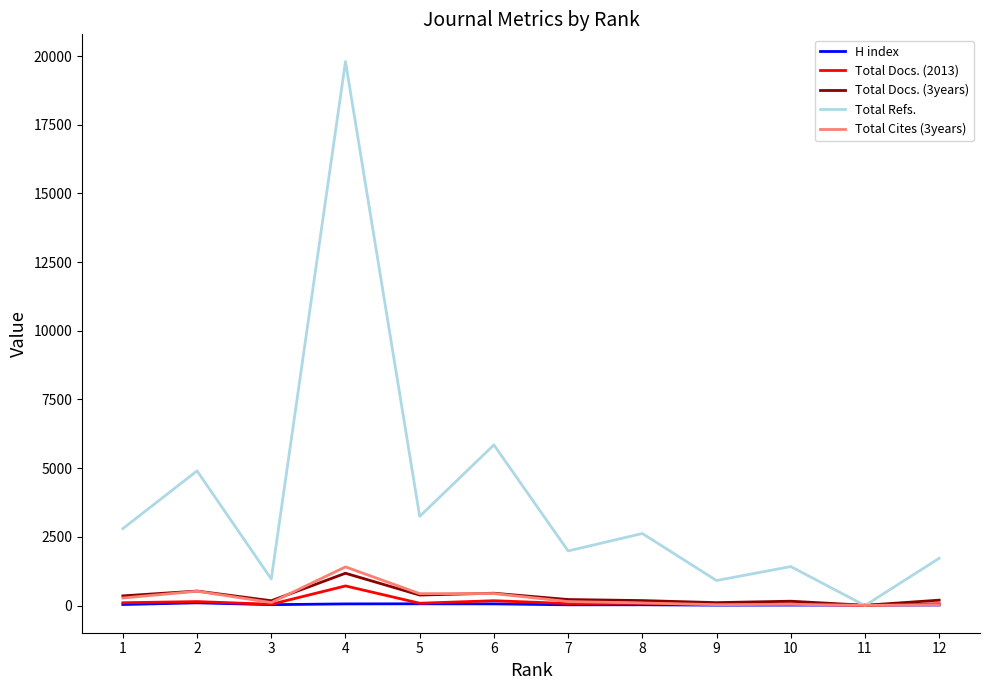

Which series has the largest total across all categories?

Total Refs.